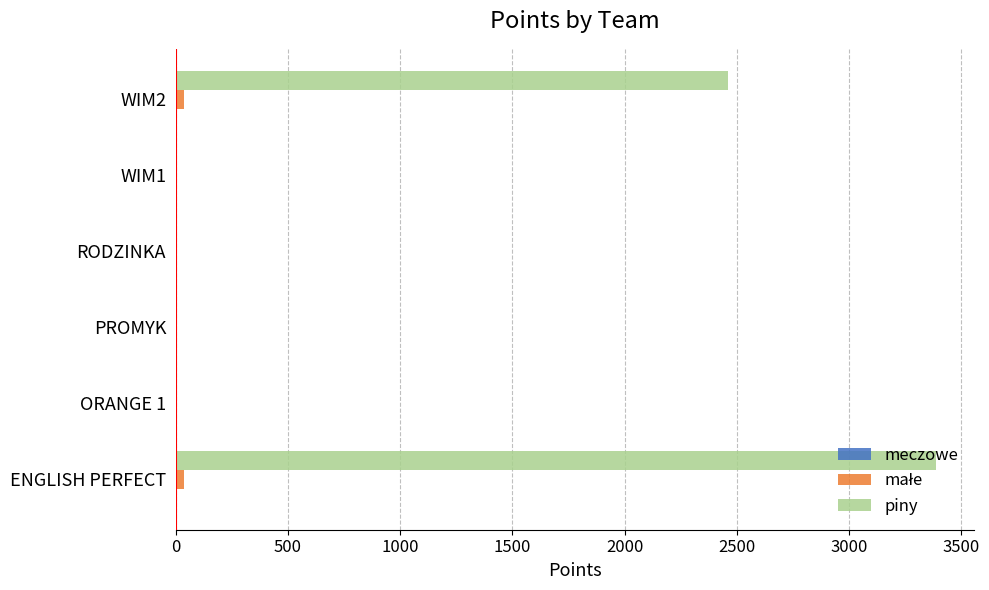

How many data points does each series have?

6